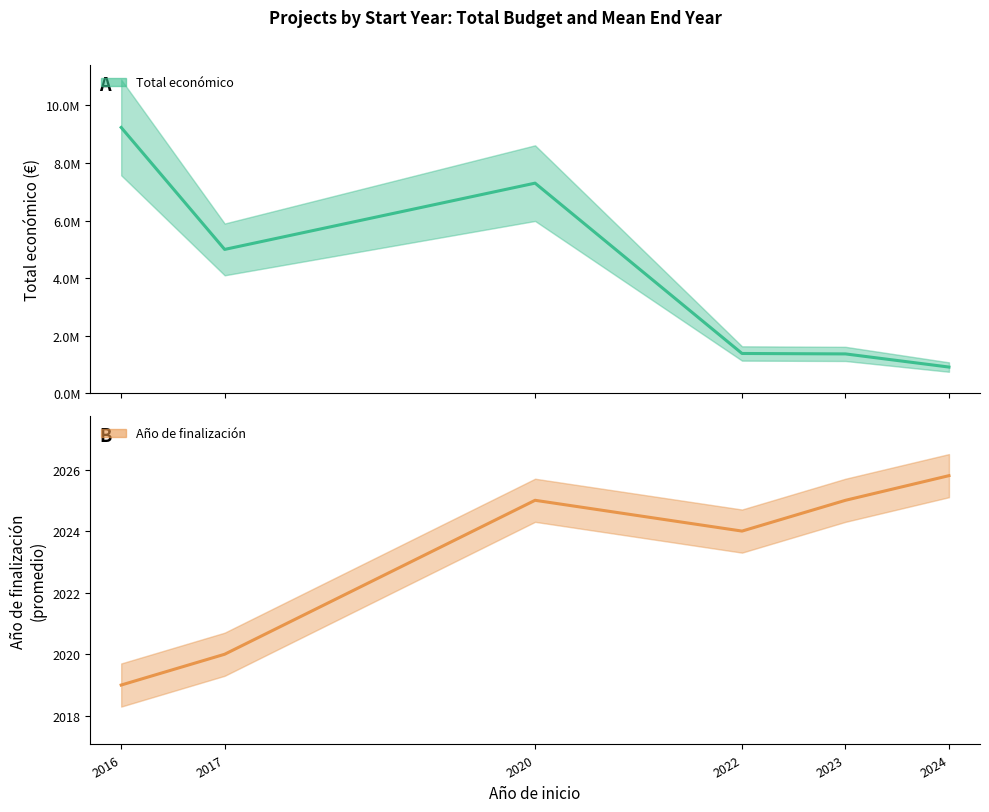

At which label does Total económico reach its peak?

2016